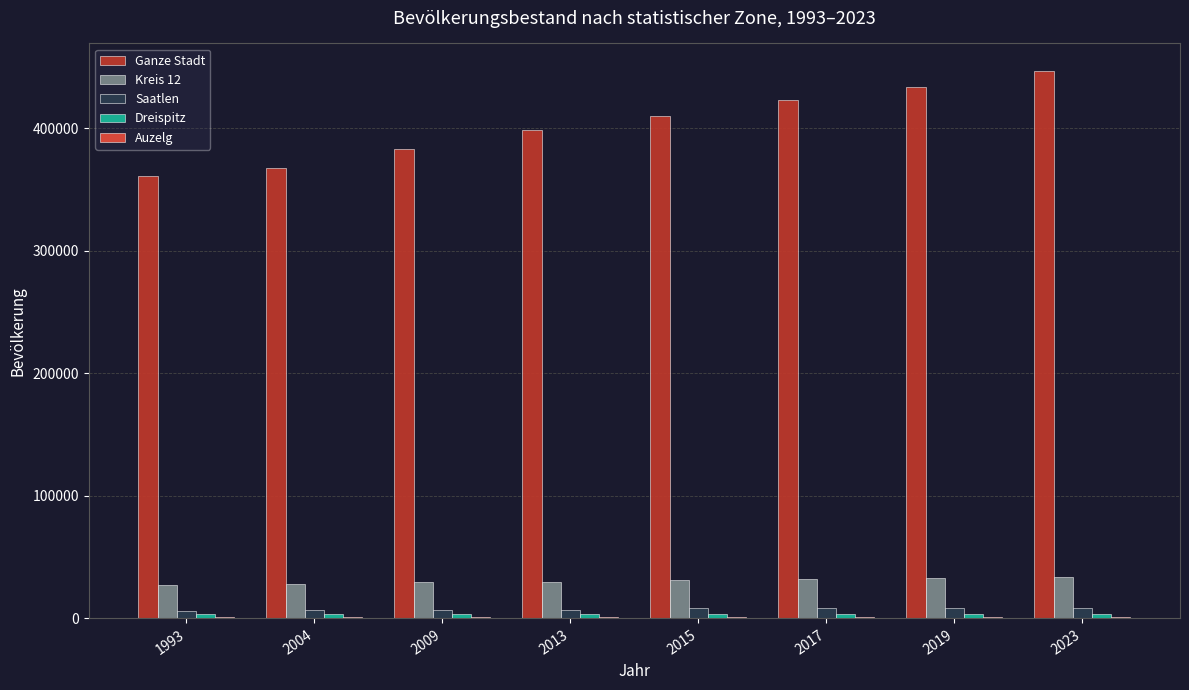

Which series has the largest total across all categories?

Ganze Stadt